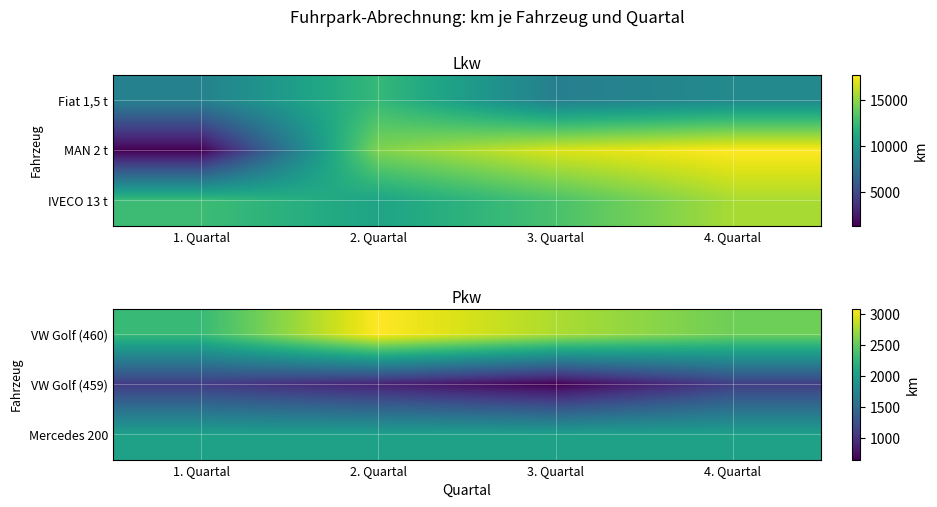

What is the difference between the VW Golf (459) values at 1. Quartal and 3. Quartal?

429